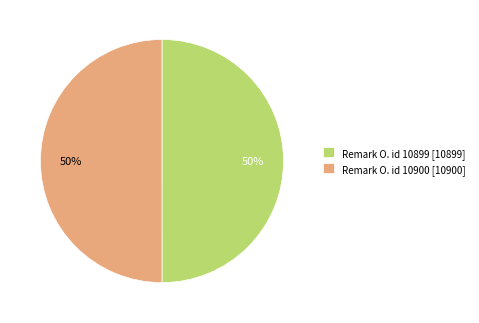

Count the number of slices in the pie.

2